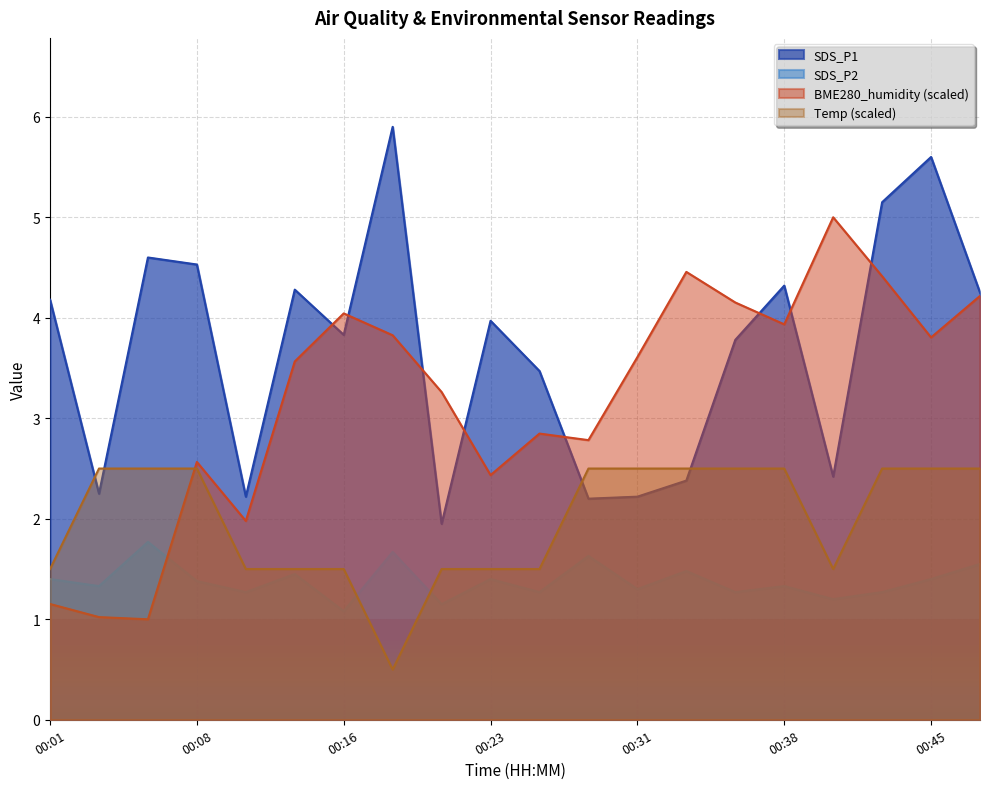

At which category does Temp reach its first local valley?

00:18